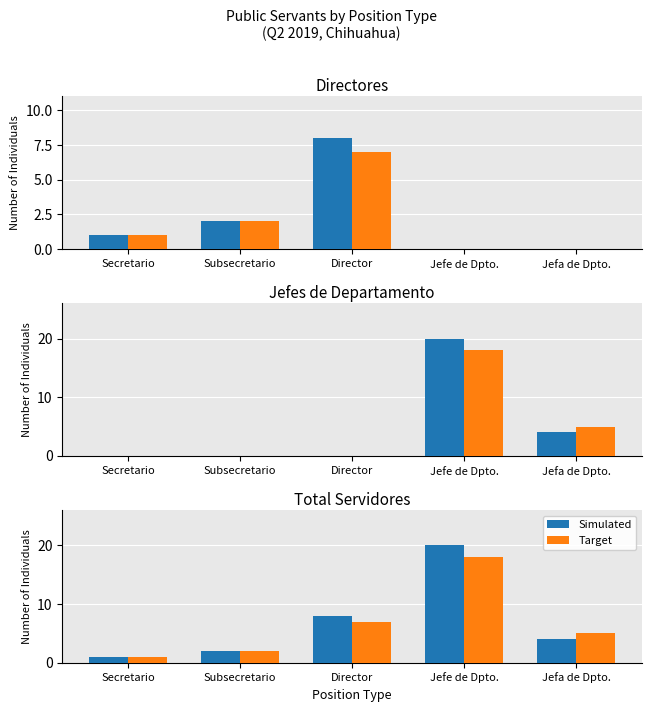

What is the greatest value displayed?

20